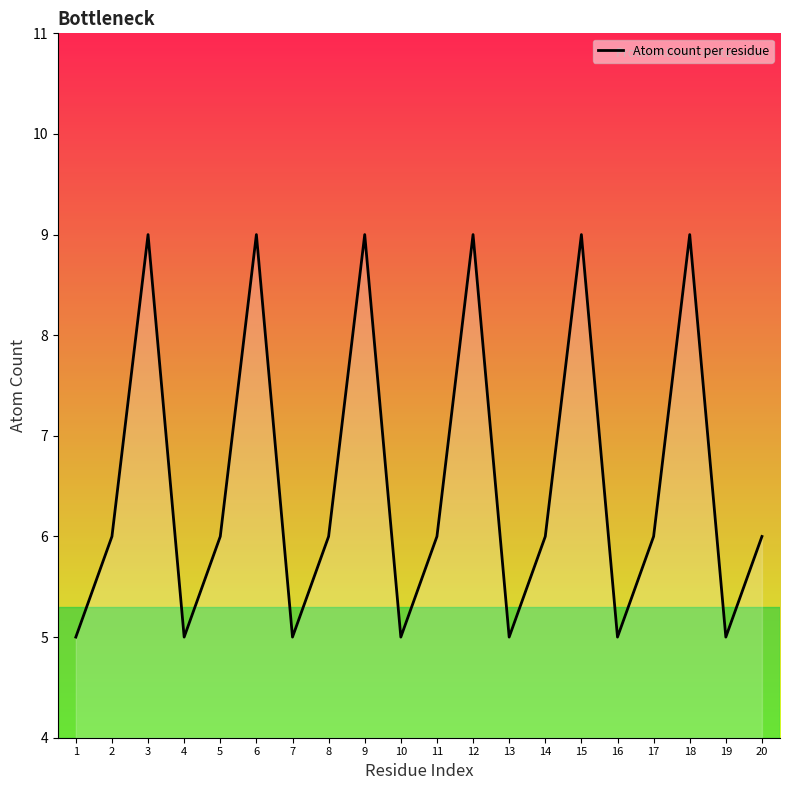

Reading left to right, extract all data points from this chart.

1=5	2=6	3=9	4=5	5=6	6=9	7=5	8=6	9=9	10=5	11=6	12=9	13=5	14=6	15=9	16=5	17=6	18=9	19=5	20=6